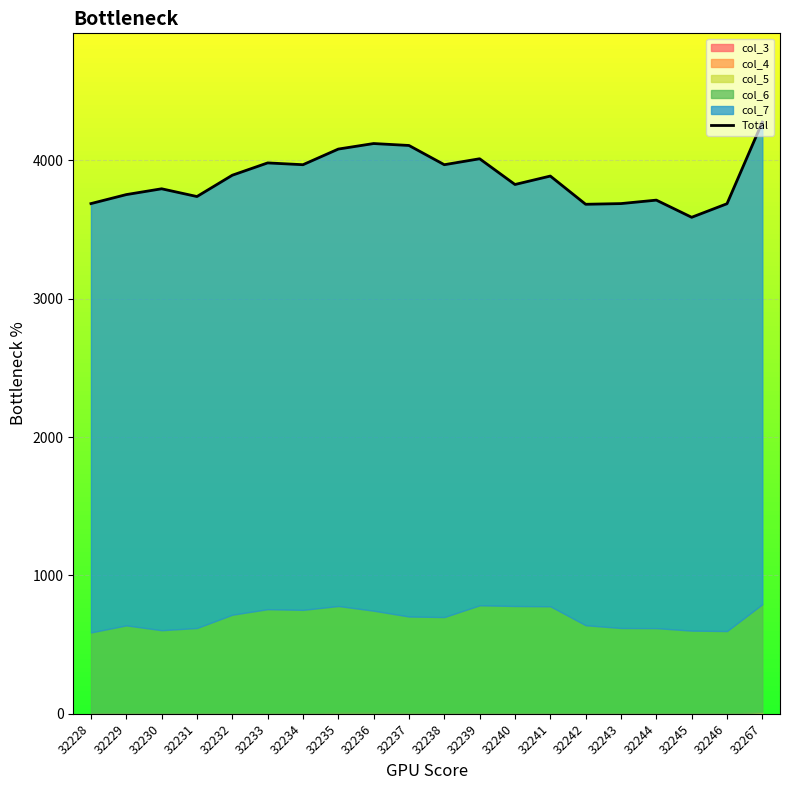

List the labels in order of value, smallest first.

32245, 32242, 32246, 32228, 32243, 32244, 32231, 32229, 32230, 32240, 32241, 32232, 32234, 32238, 32233, 32239, 32235, 32237, 32236, 32267